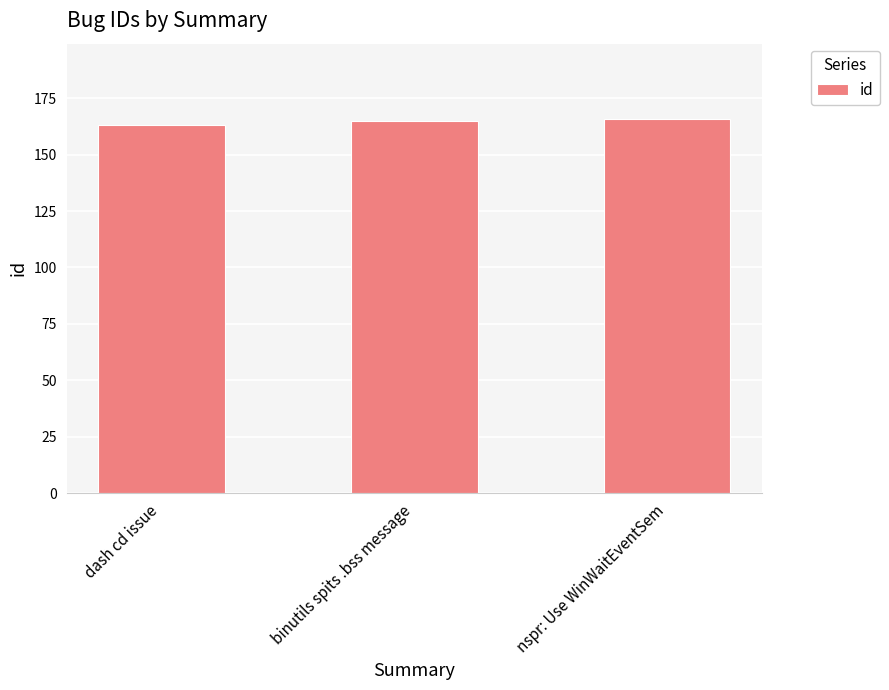

How many values are below 165?

1